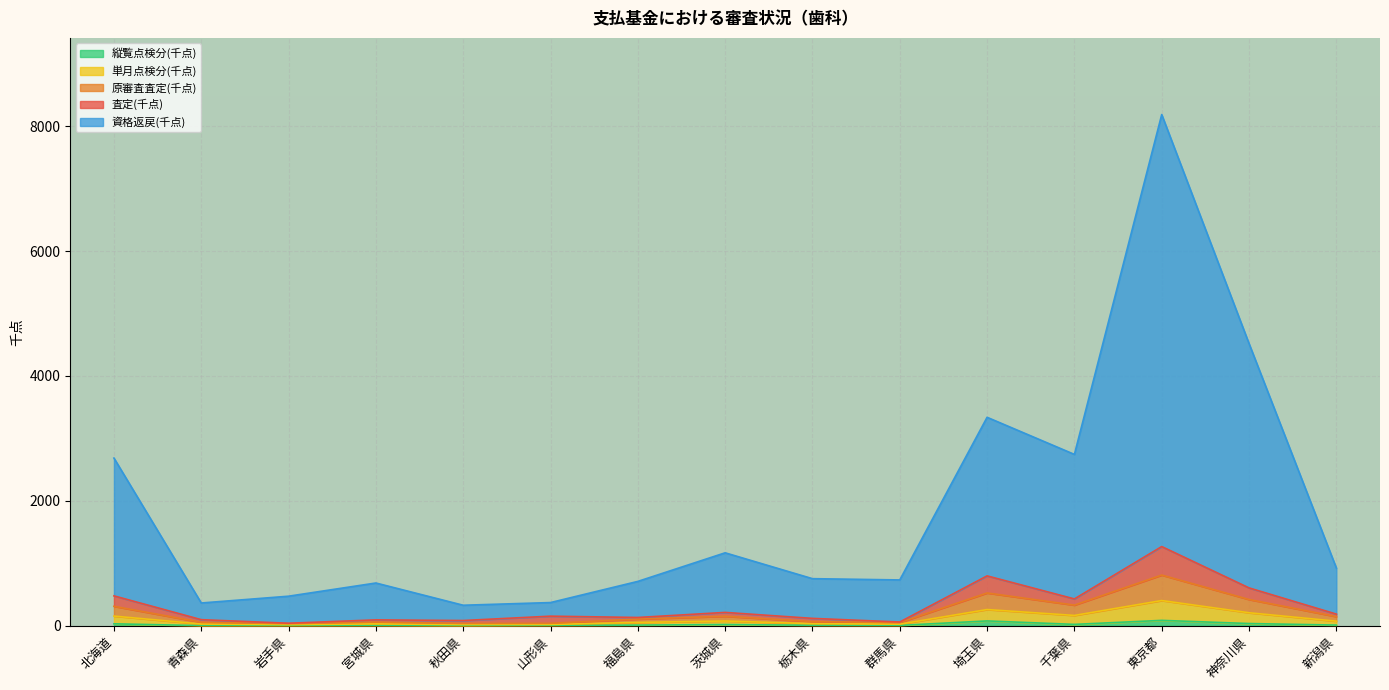

True or false: 原審査査定(千点) and 縦覧点検分(千点) intersect in this chart.

False